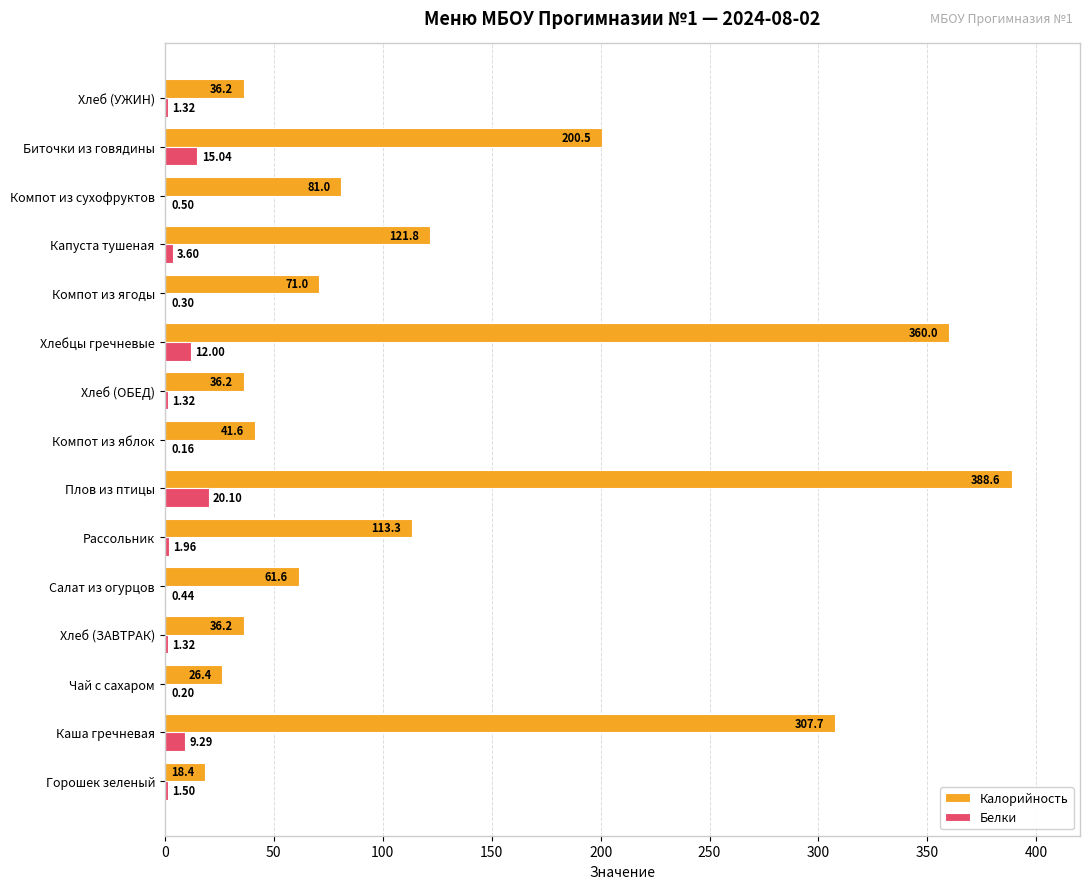

Between Чай с сахаром and Хлебцы гречневые, which series saw the biggest shift?

Калорийность